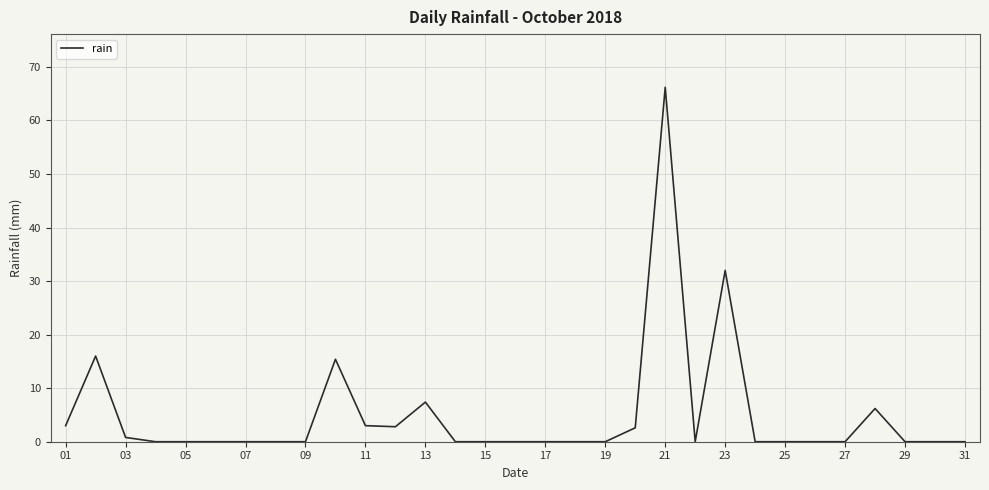

What is the sum of all values?

155.4